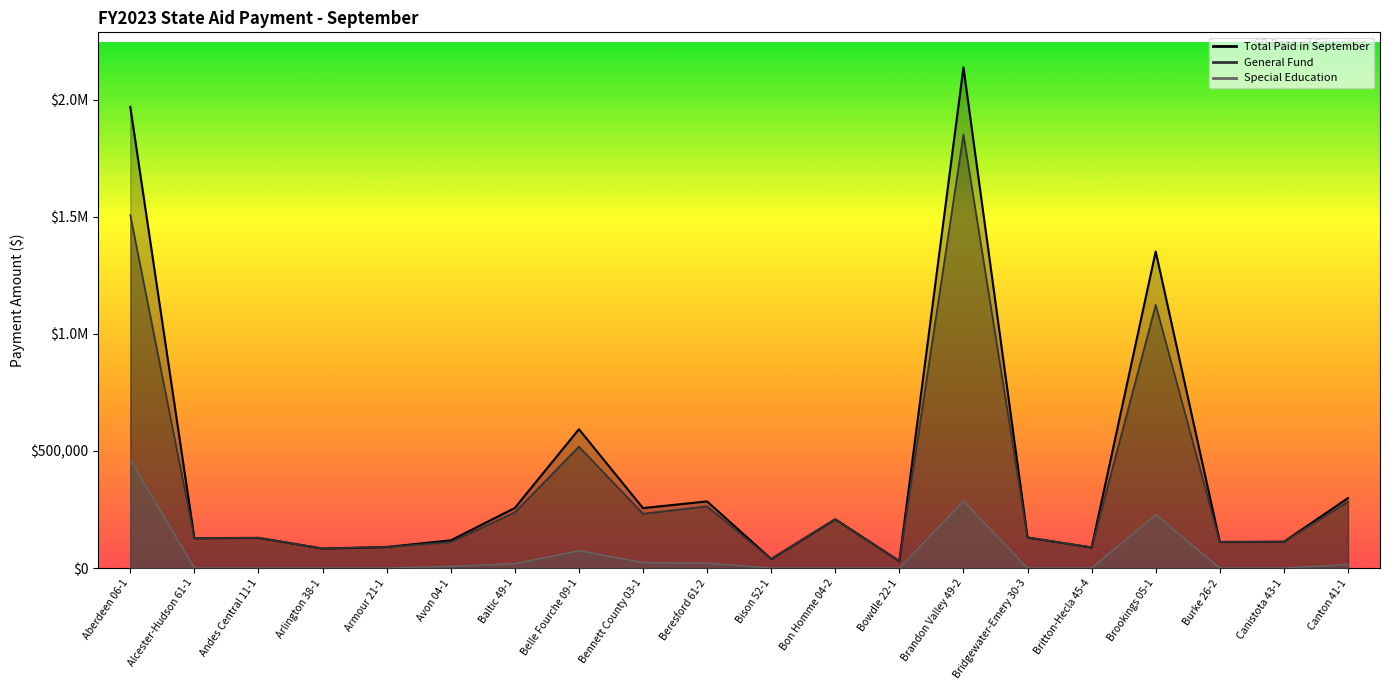

At how many categories does at least one series exceed 805197?

3